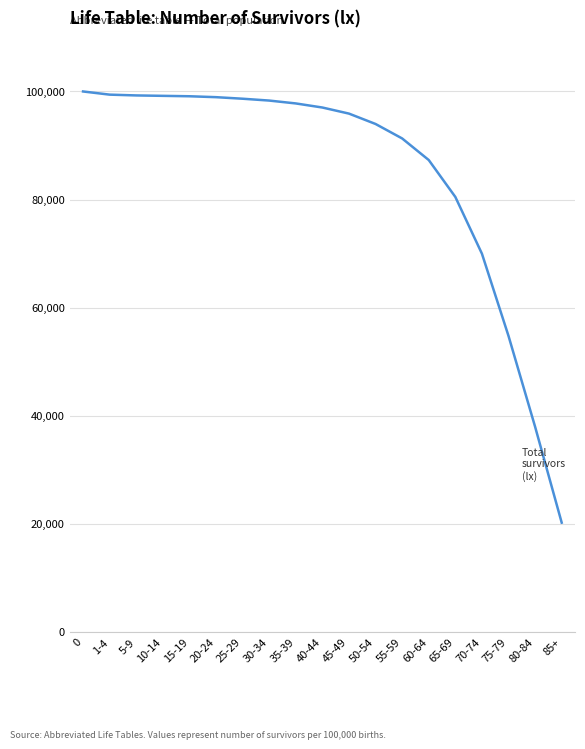

The value at 10-14 is 134406.8. True or false?

False